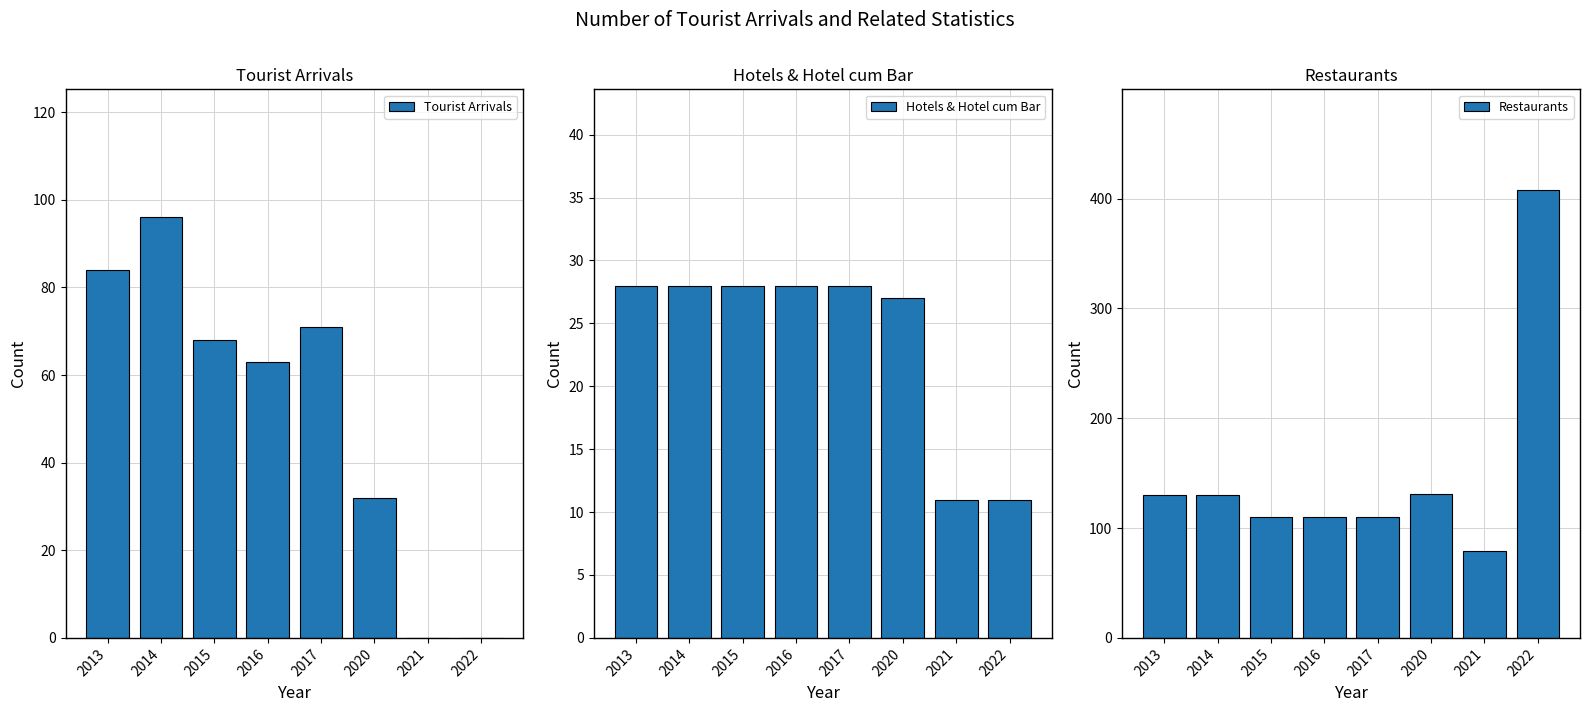

Reading left to right, what are all the values shown in this chart?

Tourist Arrivals: 84	96	68	63	71	32	0	0
Hotels & Hotel cum Bar: 28	28	28	28	28	27	11	11
Restaurants: 130	130	110	110	110	131	79	408